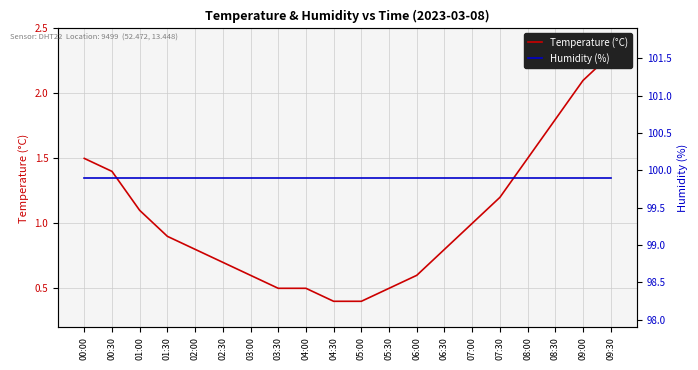

What is the approximate value of Humidity (%) at 07:30?

99.9